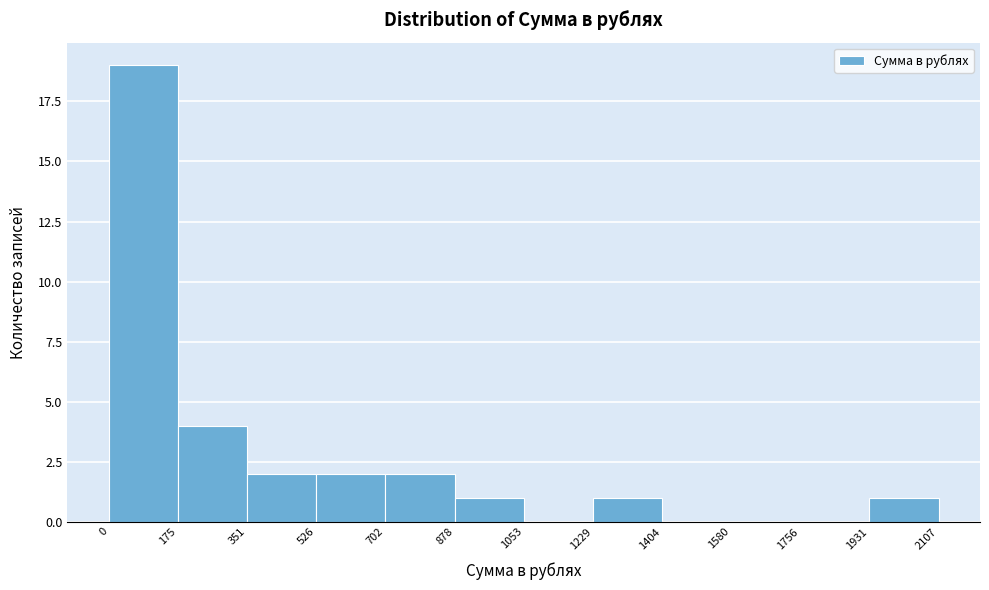

How tall is the bar that spans 0 to 175 on the x-axis? The values are not printed on the chart, so give them approximately, as read against the axis.

19